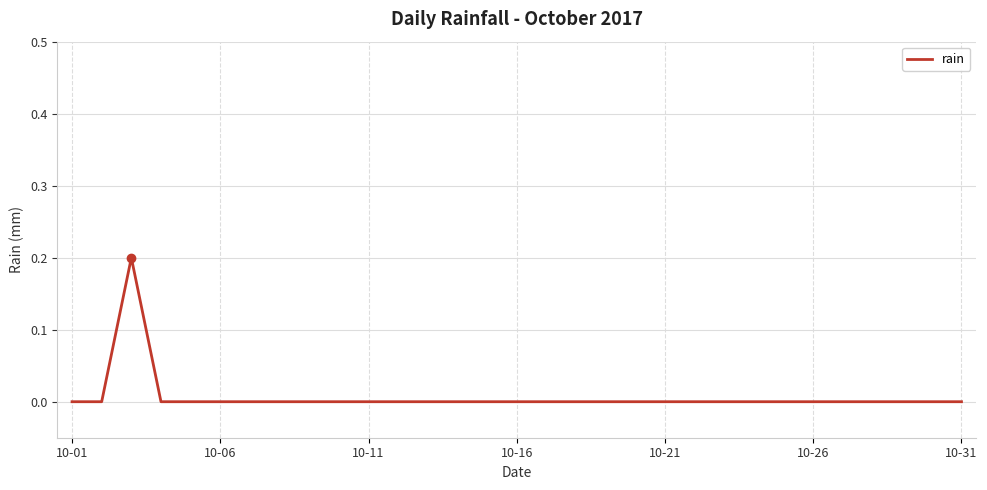

How many lines are shown in the chart?

1